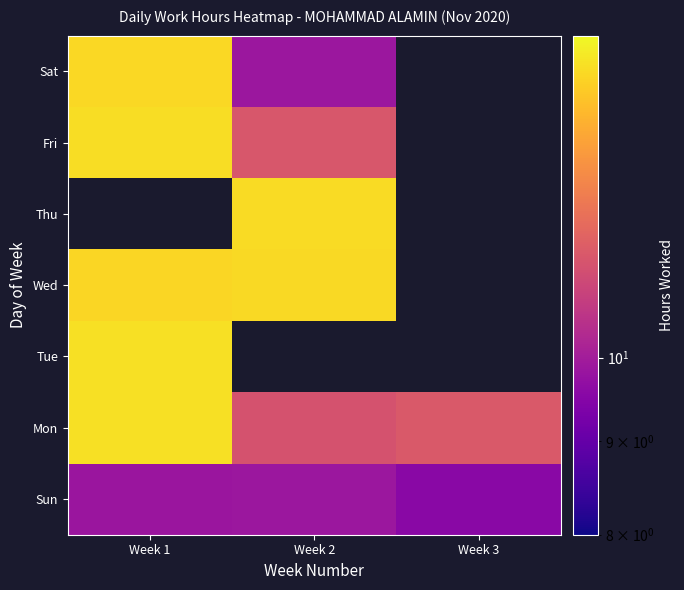

Rank the categories by Tue value from highest to lowest.

Week 1, Week 2, Week 3